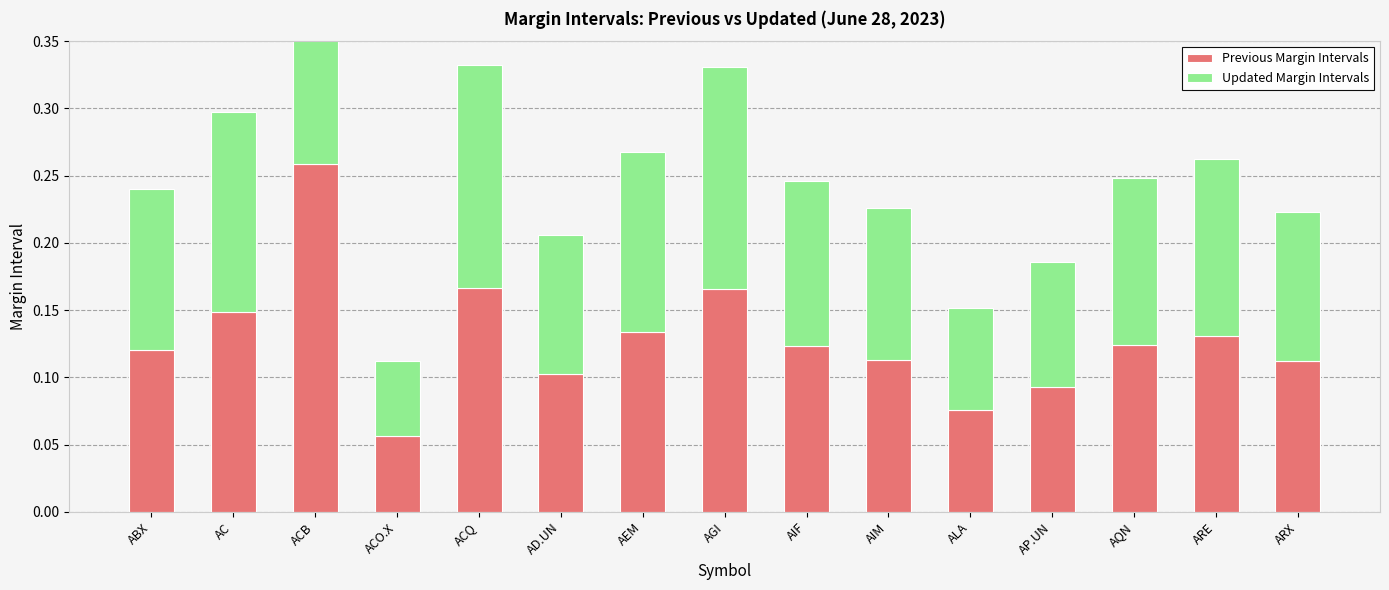

What is the sum of the Updated Margin Intervals values at AGI and AIM?

0.3